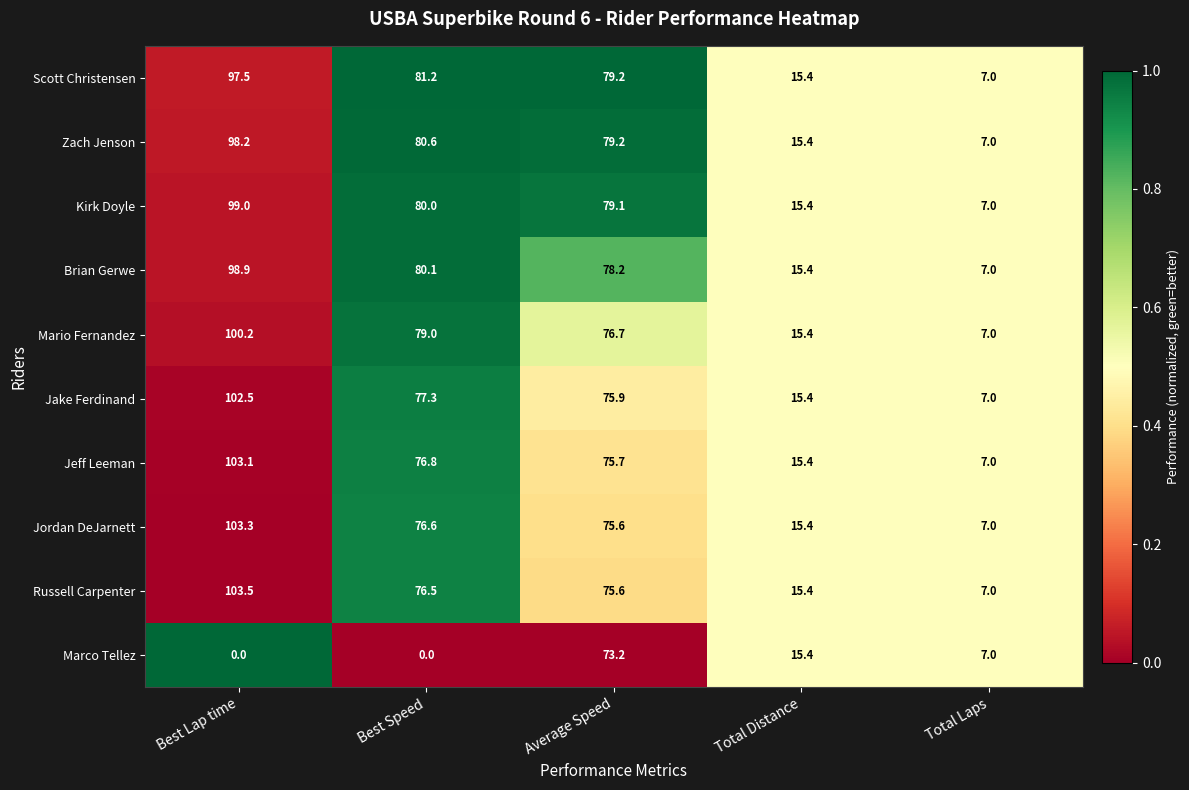

What is the total value across all series at Best Lap time?

906.2